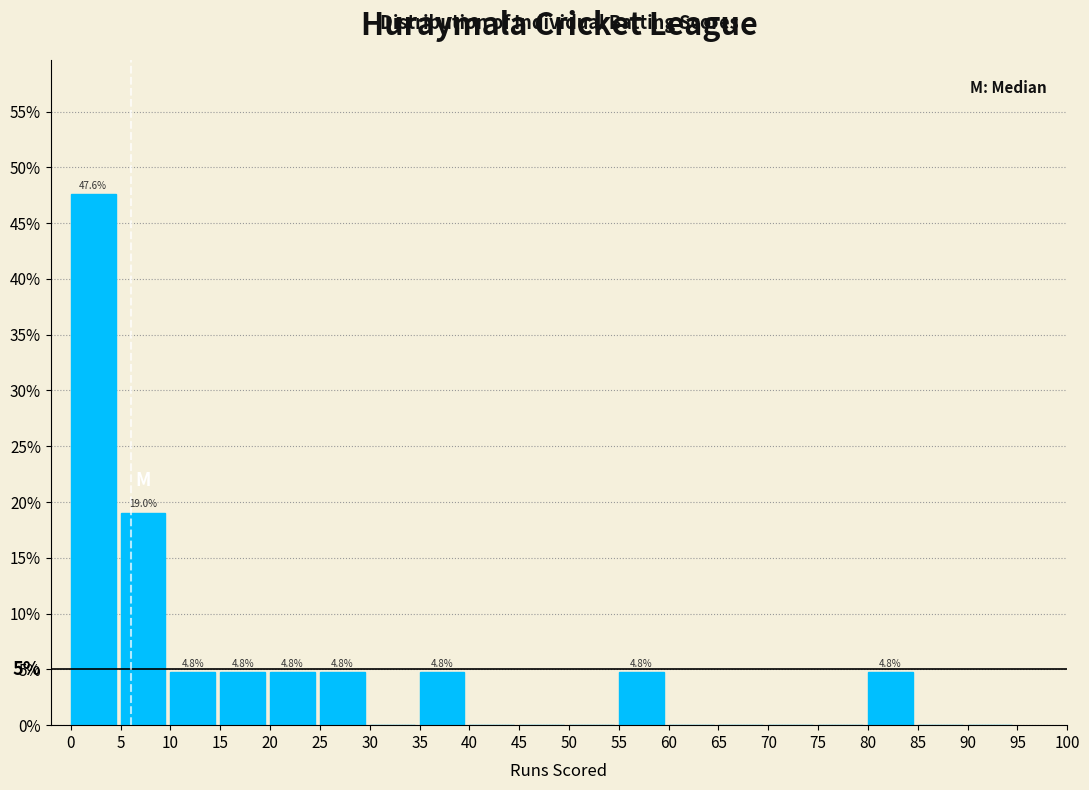

Over which range of the x-axis is the bar tallest?

0 to 5